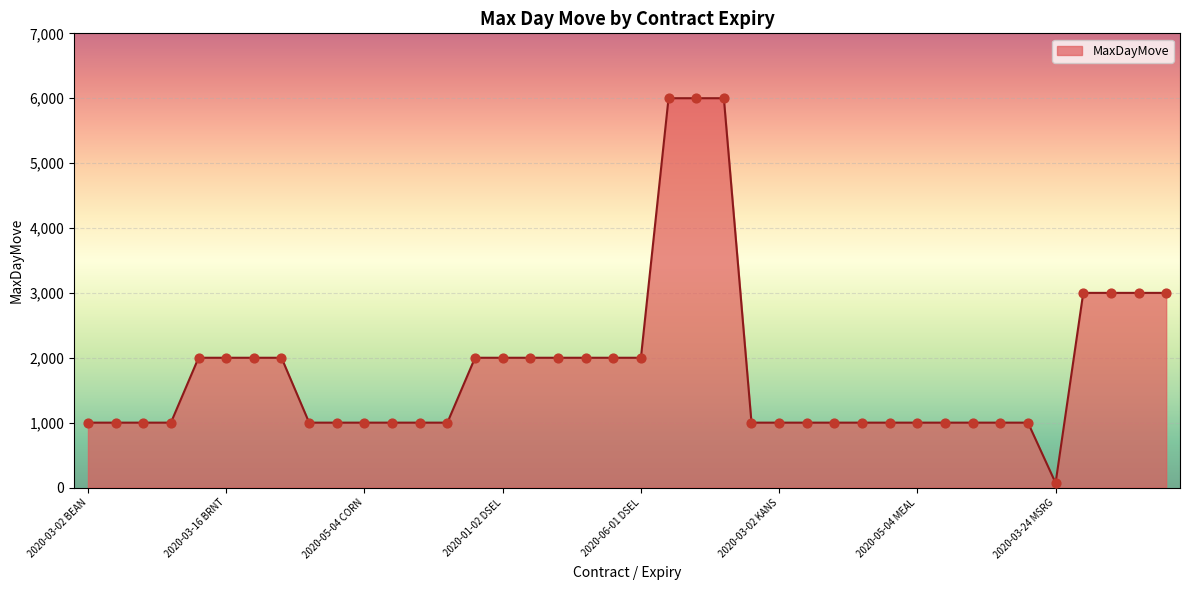

What is the difference between the maximum and minimum values?

5930